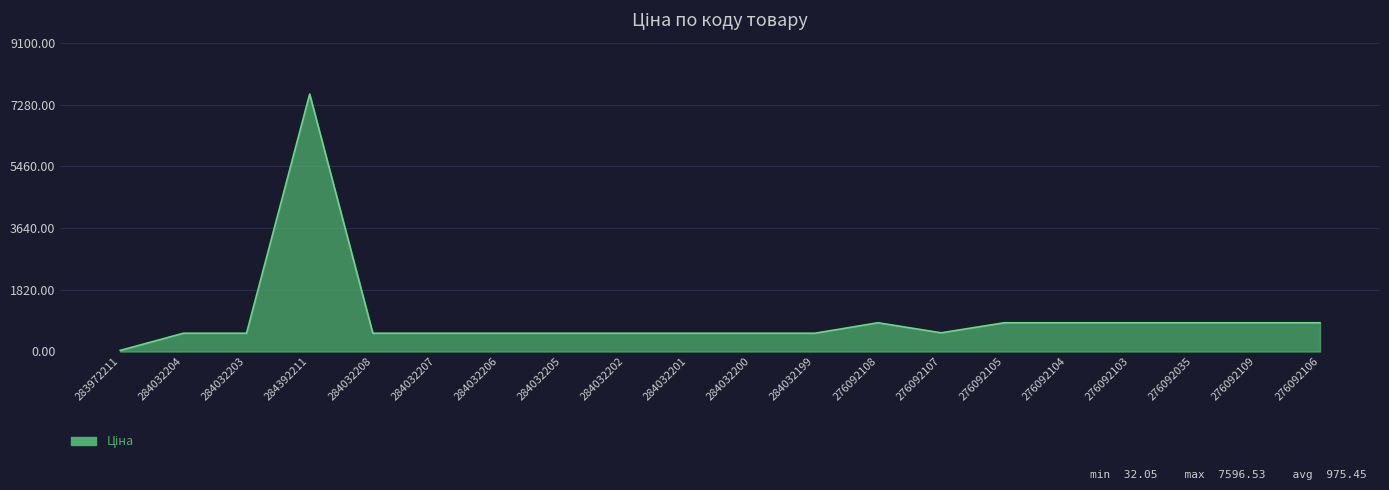

What value does the data have at 276092109?

848.4